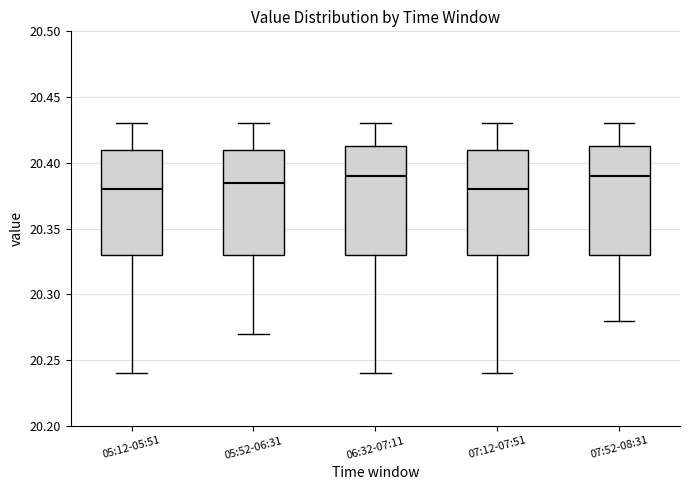

Reading left to right, transcribe this box plot: for each box, give where its median line is, the range the box spans, and where its two whiskers end, as read against the y-axis. The values are not printed on the chart, so give them approximately, as read against the axis.

05:12-05:51: median 20.380, box 20.330 to 20.410, whiskers 20.240 to 20.430
05:52-06:31: median 20.385, box 20.330 to 20.410, whiskers 20.270 to 20.430
06:32-07:11: median 20.390, box 20.330 to 20.415, whiskers 20.240 to 20.430
07:12-07:51: median 20.380, box 20.330 to 20.410, whiskers 20.240 to 20.430
07:52-08:31: median 20.390, box 20.330 to 20.415, whiskers 20.280 to 20.430